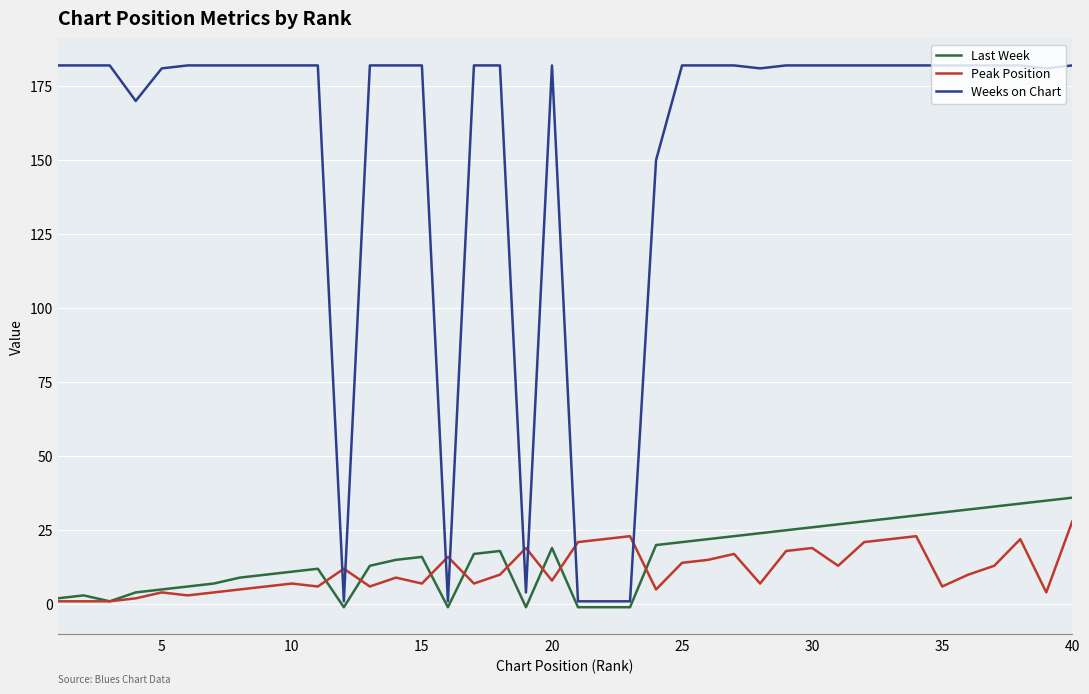

How many times do Peak Position and Weeks on Chart cross each other?

8